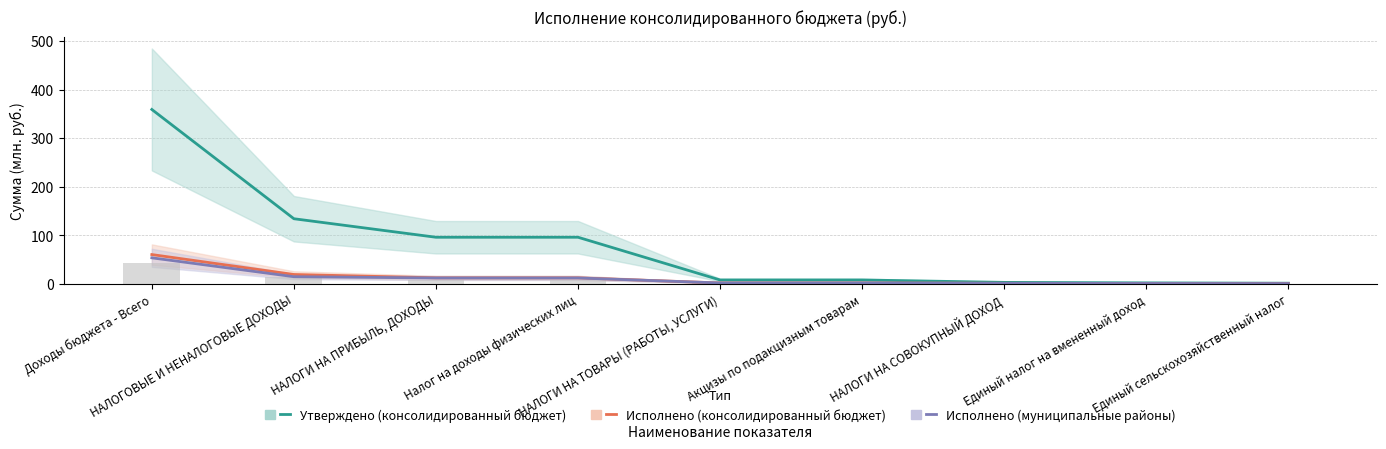

Which series has the largest total across all categories?

Утверждено (консолидированный бюджет)